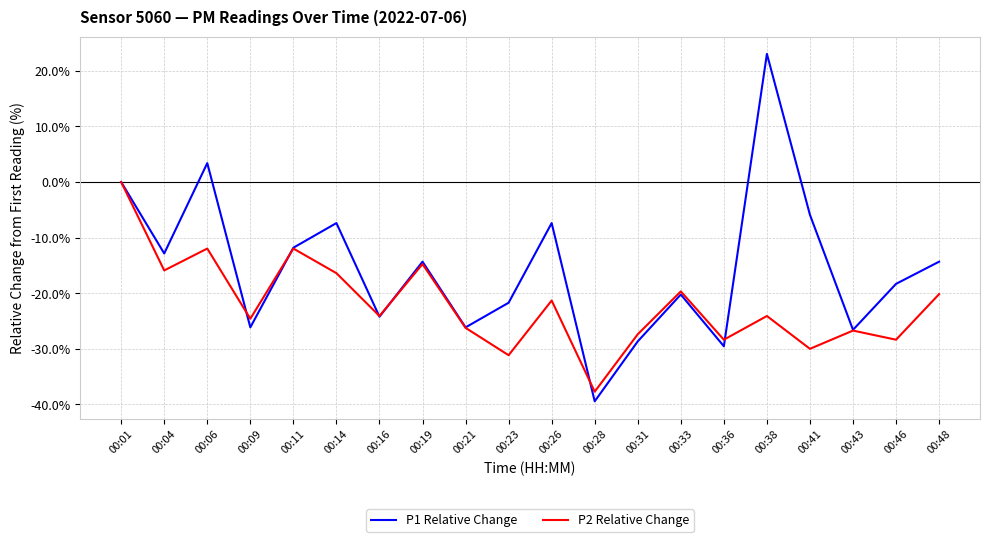

What is the average value of the P1 Relative Change series?

-15.4